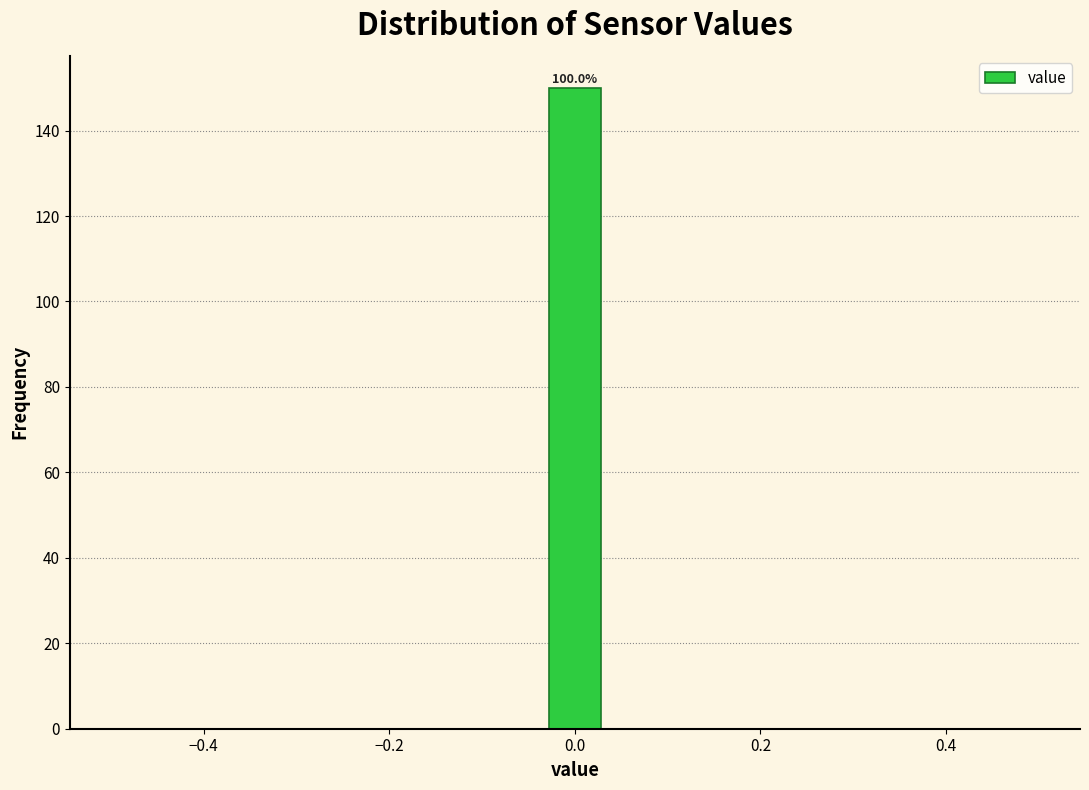

Around what value on the x-axis is the tallest bar? Give the approximate position of its centre, as read against the axis.

0.00